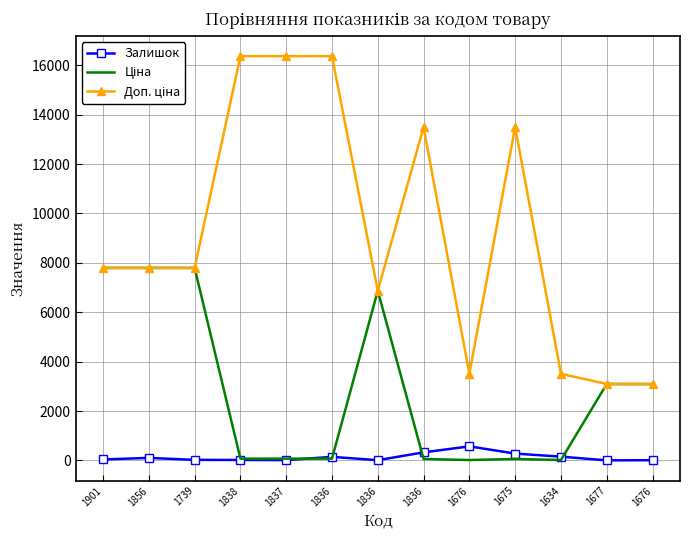

What is the approximate value of Доп. ціна at 1675?

13493.2